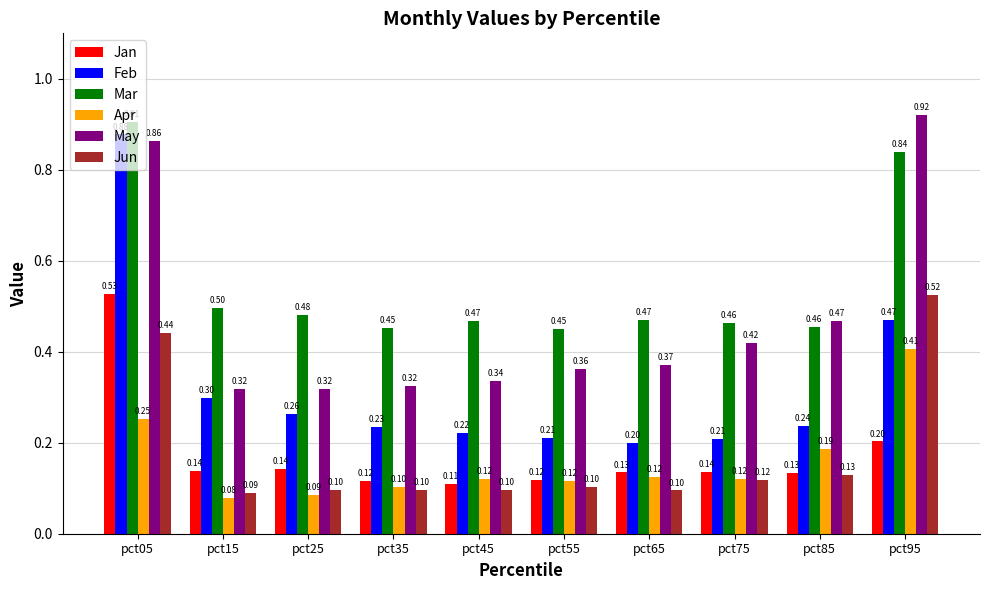

The May series shows 0.6 at pct95. True or false?

False